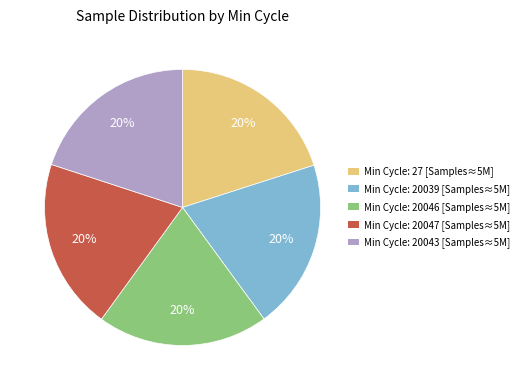

To the nearest percent, what is the average slice percentage?

20%